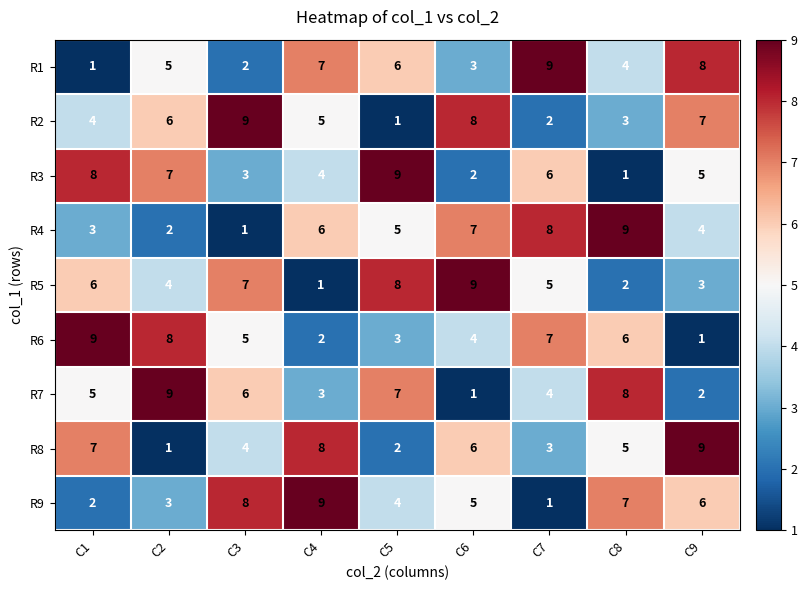

Which series changed the most between C1 and C9?

R6